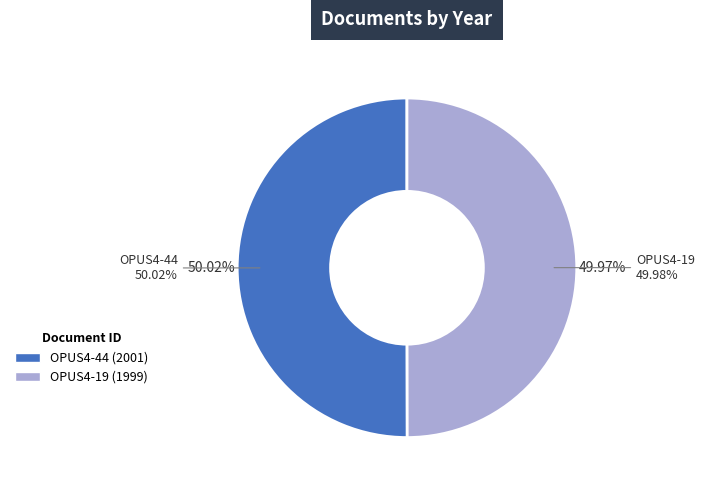

Rank the categories by value from lowest to highest.

OPUS4-19, OPUS4-44